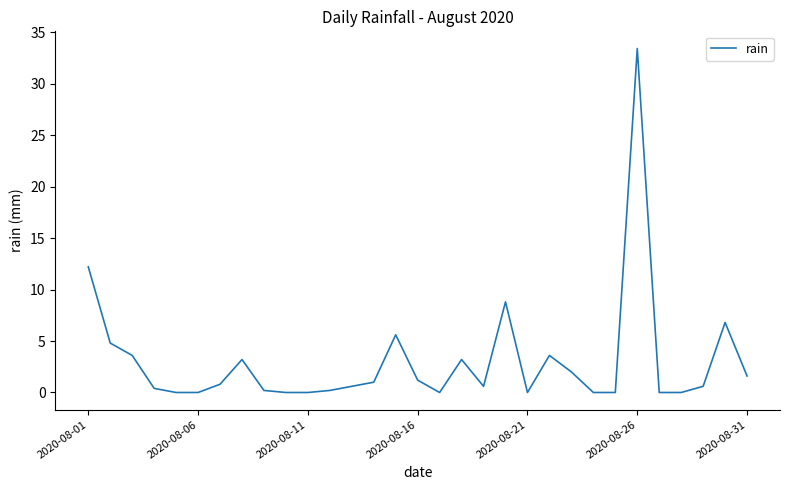

What is the maximum value shown in the chart?

33.4